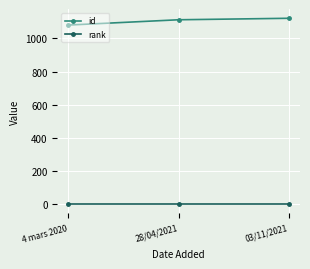

Rank the series by their average value, from highest to lowest.

id, rank